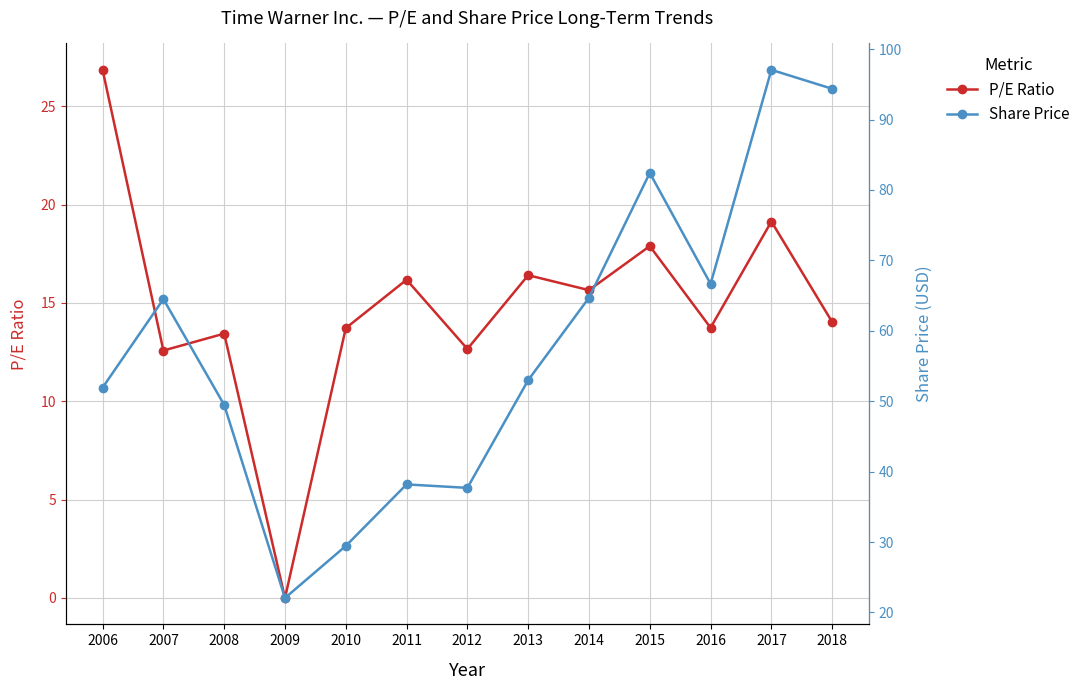

What is the difference between the highest and lowest values at 2014?

49.0